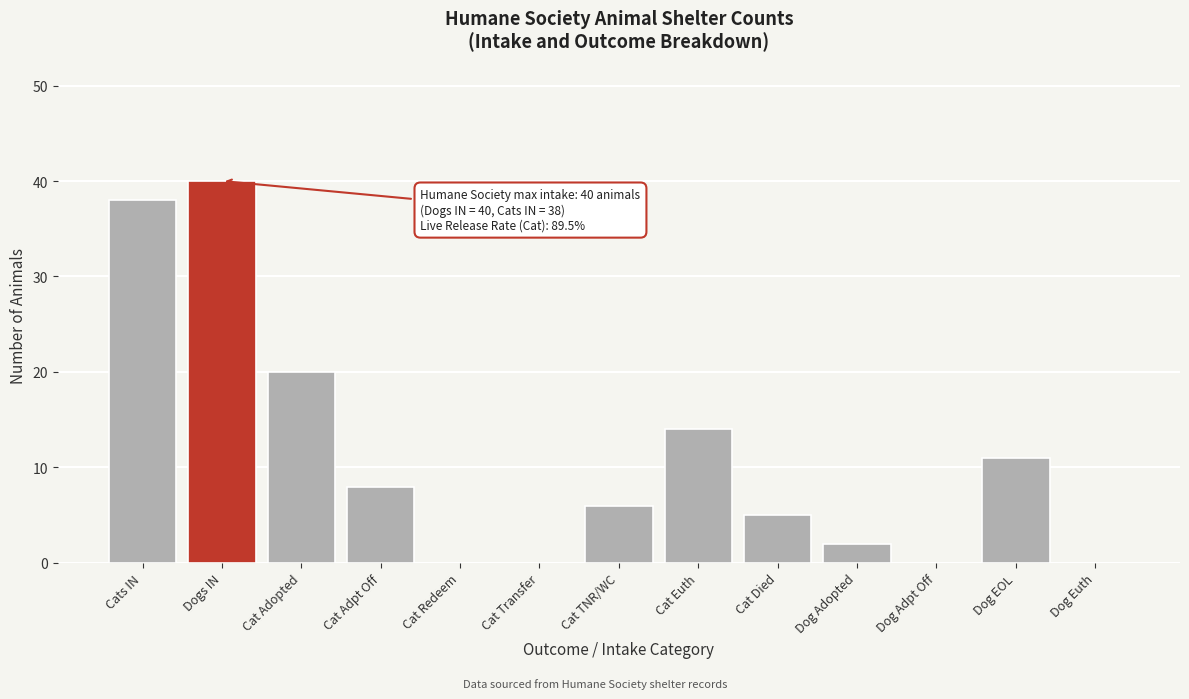

Reading left to right, what are all the values shown in this chart?

Cats IN=38	Dogs IN=40	Cat Adopted=20	Cat Adpt Off=8	Cat Redeem=0	Cat Transfer=0	Cat TNR/WC=6	Cat Euth=14	Cat Died=5	Dog Adopted=2	Dog Adpt Off=0	Dog EOL=11	Dog Euth=0